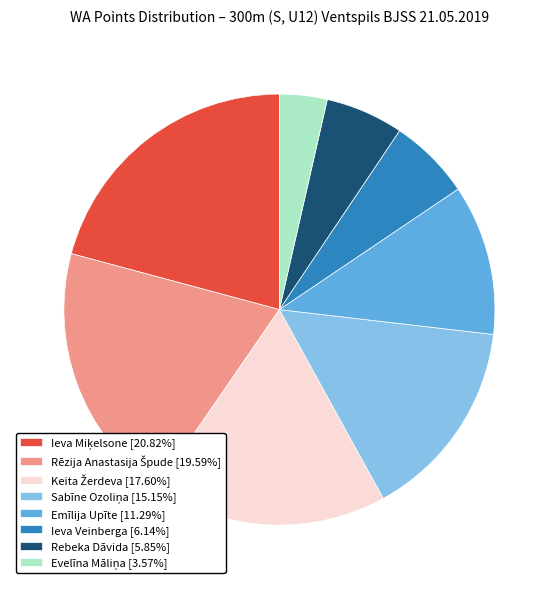

Does any single category account for the majority?

No